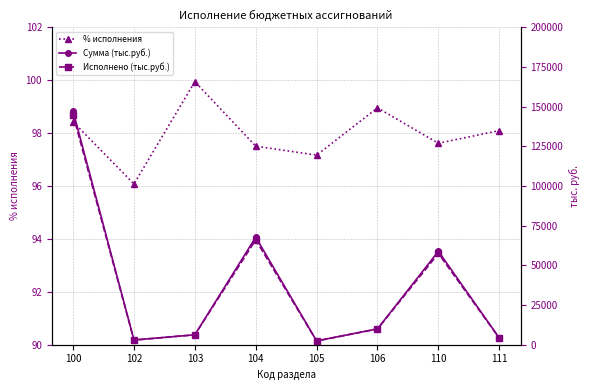

Which category has the highest value in the % исполнения series?

103